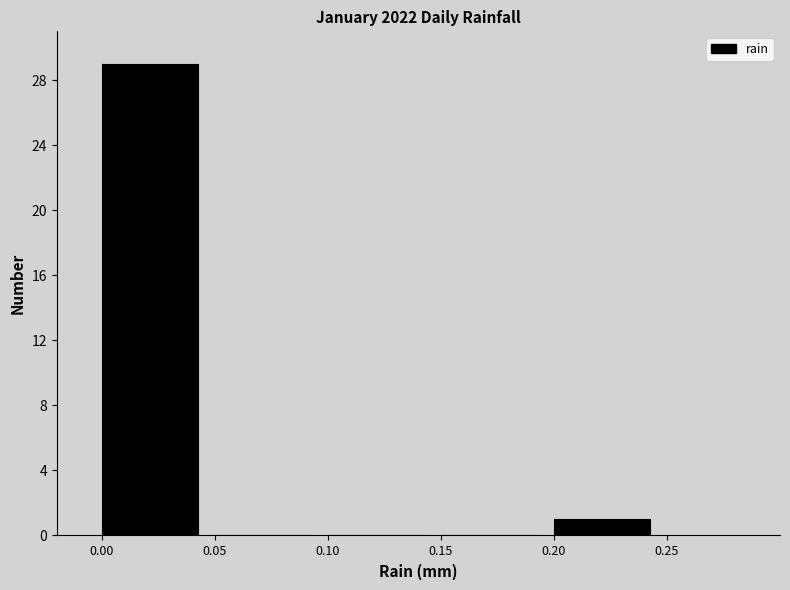

Reading left to right, transcribe this chart: for each bar, give the range it covers on the x-axis and its height. The values are not printed on the chart, so give them approximately, as read against the axis.

0.00 to 0.05: 29
0.05 to 0.10: 0
0.10 to 0.15: 0
0.15 to 0.20: 0
0.20 to 0.25: 1